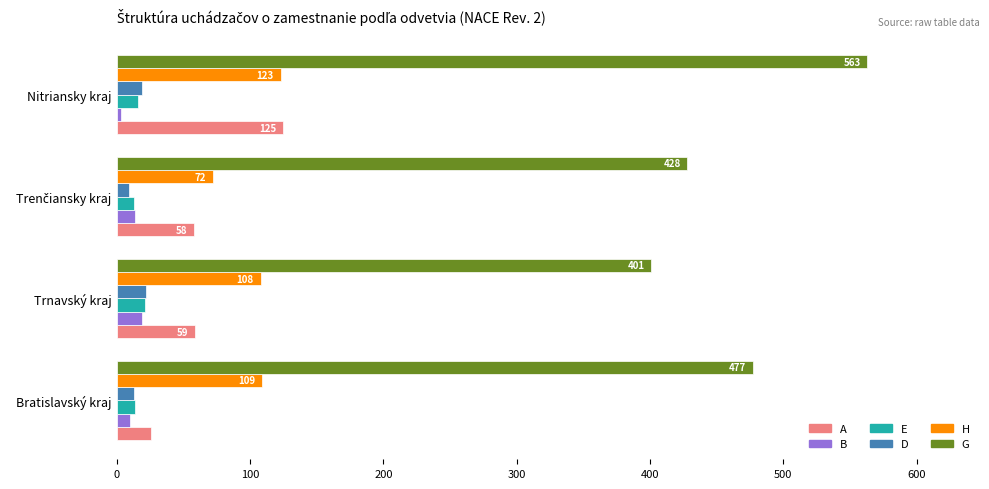

At which category is the sum across all series the highest?

Nitriansky kraj